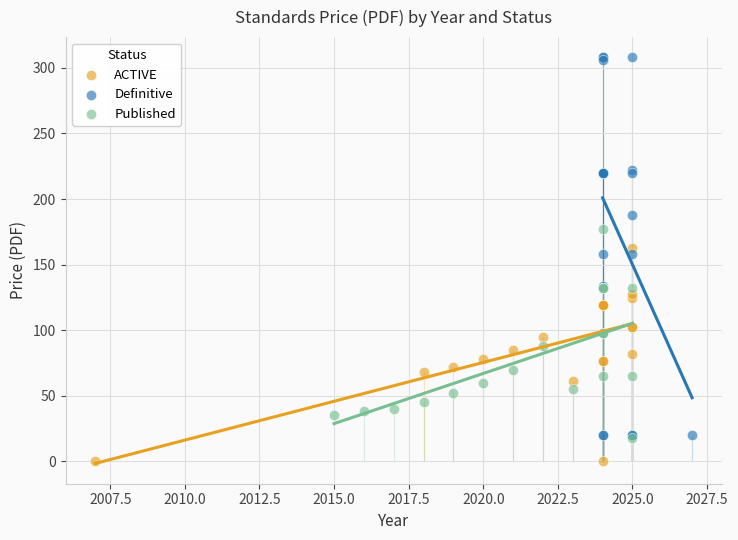

Which series has the widest spread of Y values?

Definitive